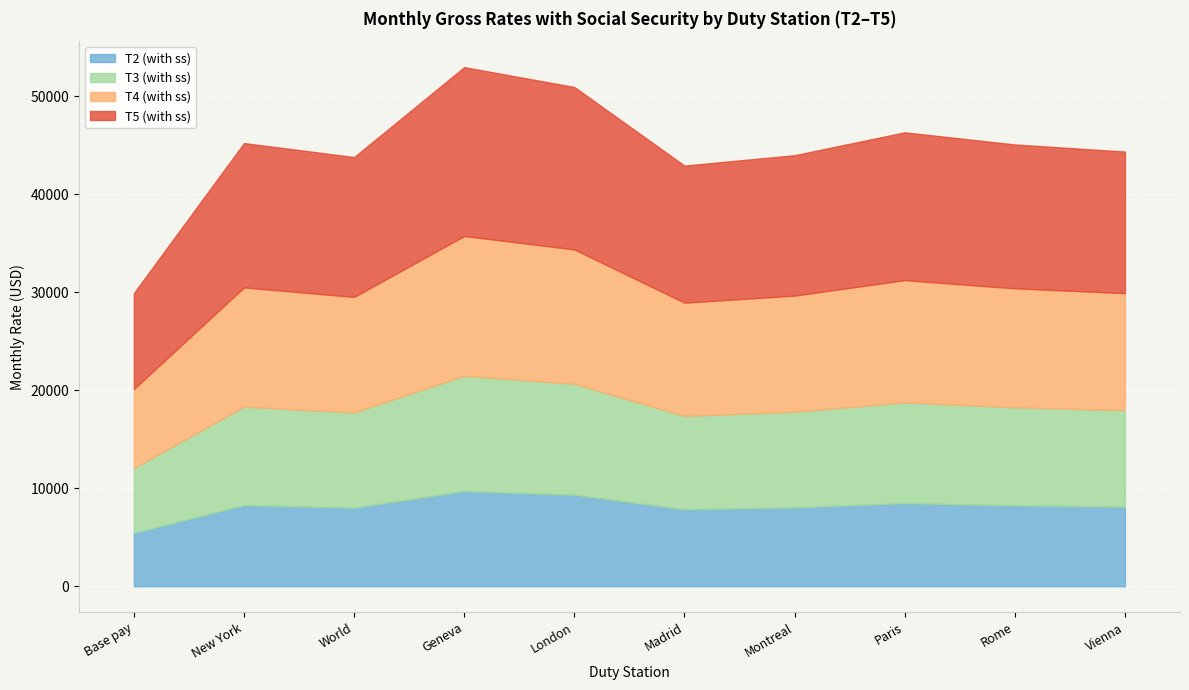

What is the label of the 7th point from the right?

Geneva